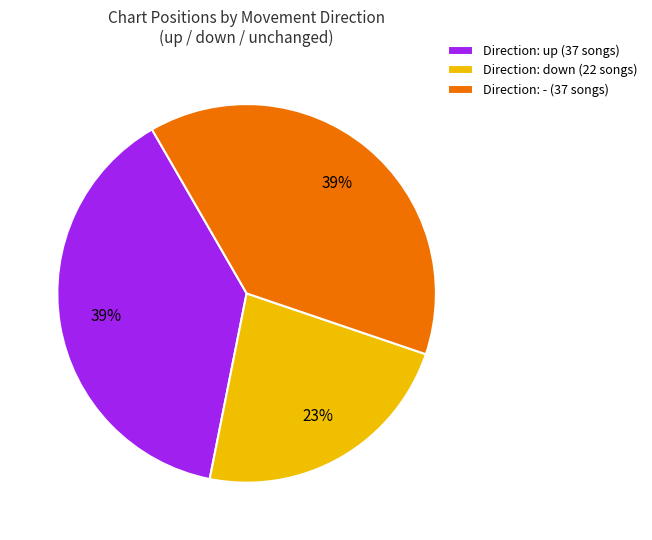

Is the sum of Direction: up (37 songs) and Direction: - (37 songs) greater than half?

Yes